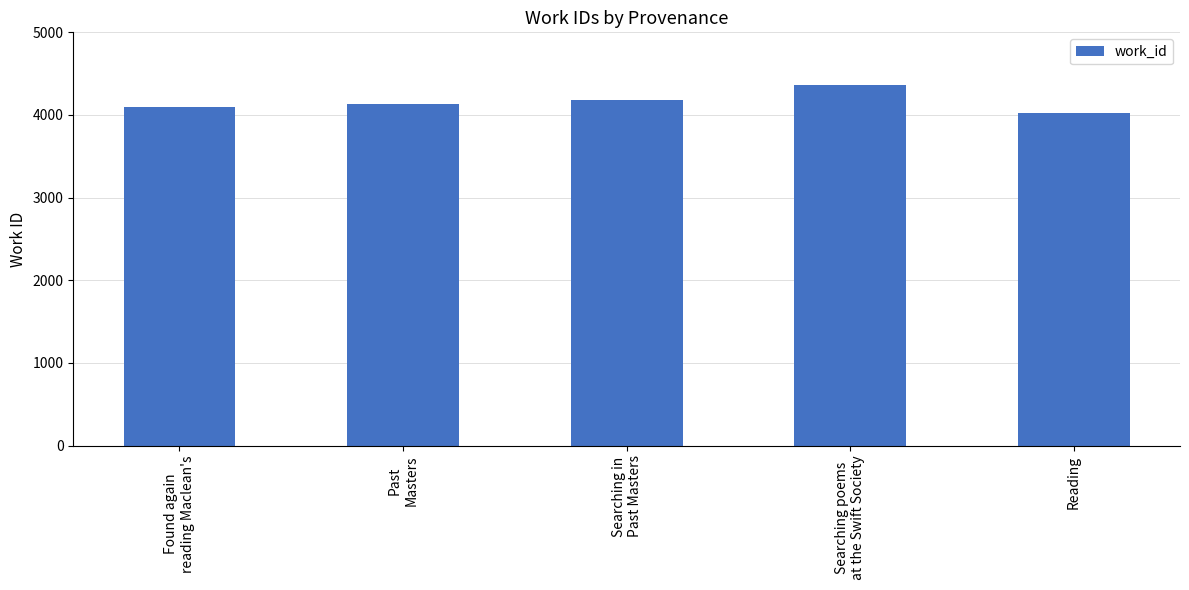

Is it true that the value at Searching poems
at the Swift Society is 5950?

False